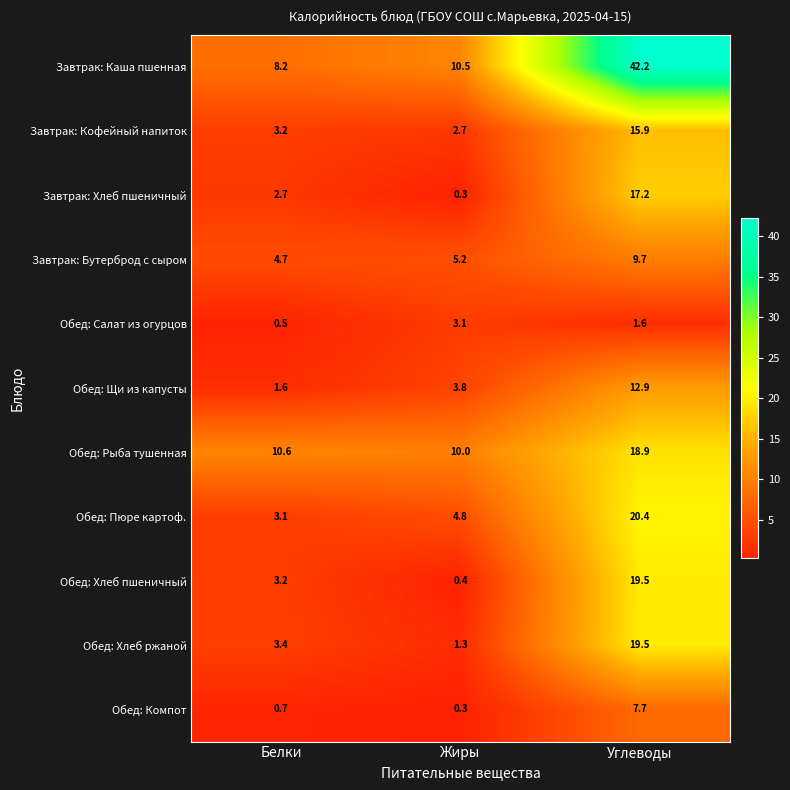

At which category does the chart reach its minimum across all series?

Жиры